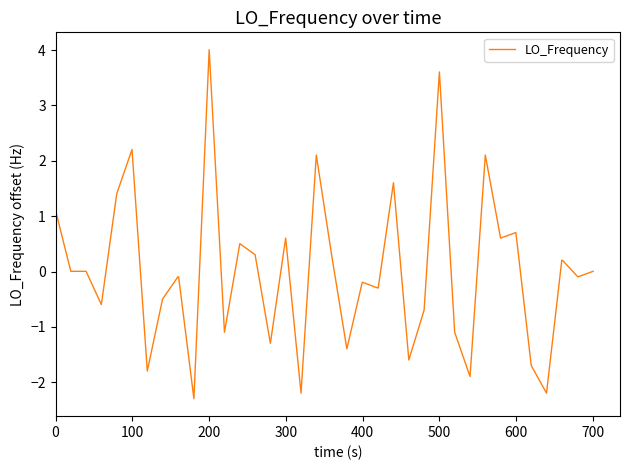

How many lines are shown in the chart?

1